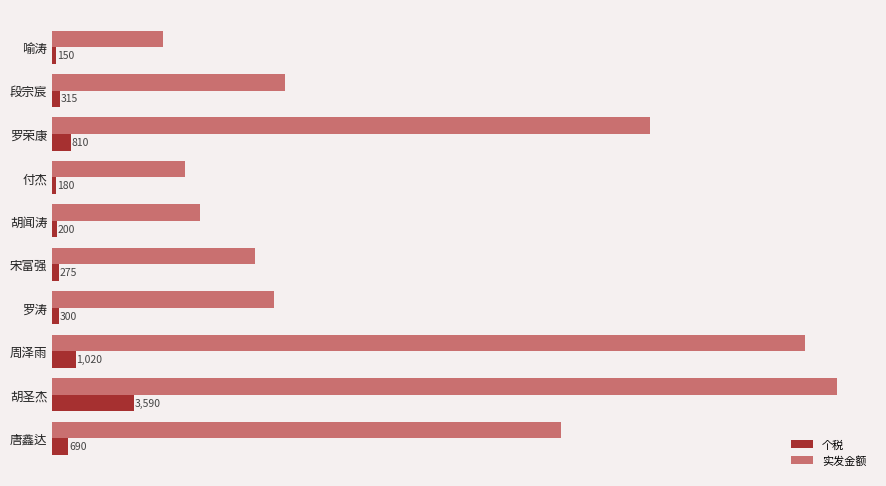

At which category is the sum across all series the highest?

胡圣杰